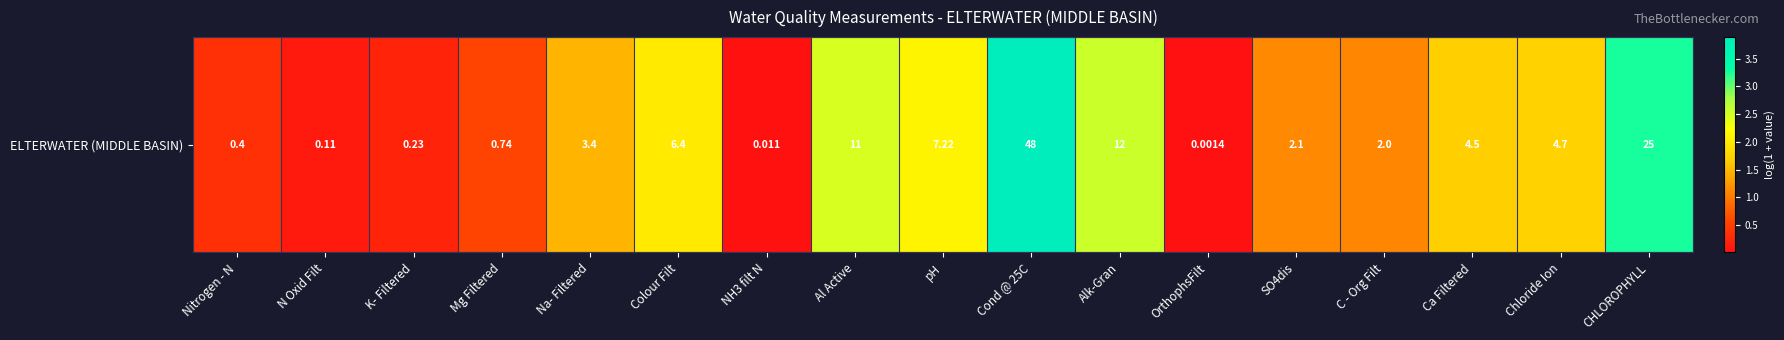

The value at C - Org Filt is 1.1. True or false?

True